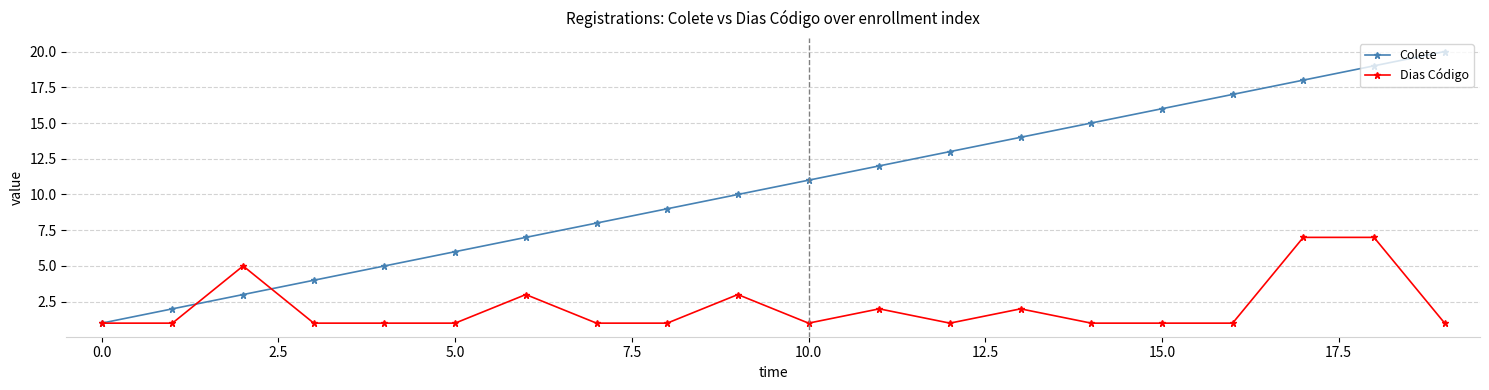

How many lines are shown in the chart?

2